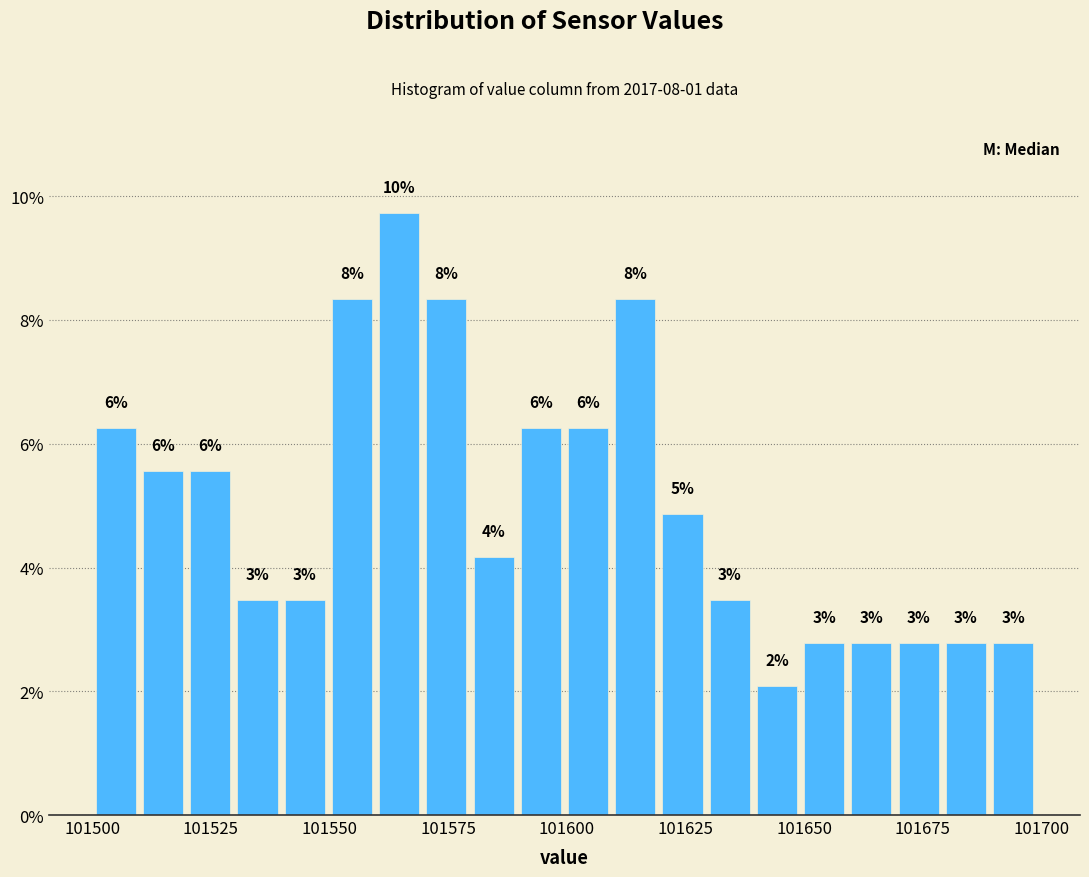

Around what value on the x-axis is the tallest bar? Give the approximate position of its centre, as read against the axis.

101565